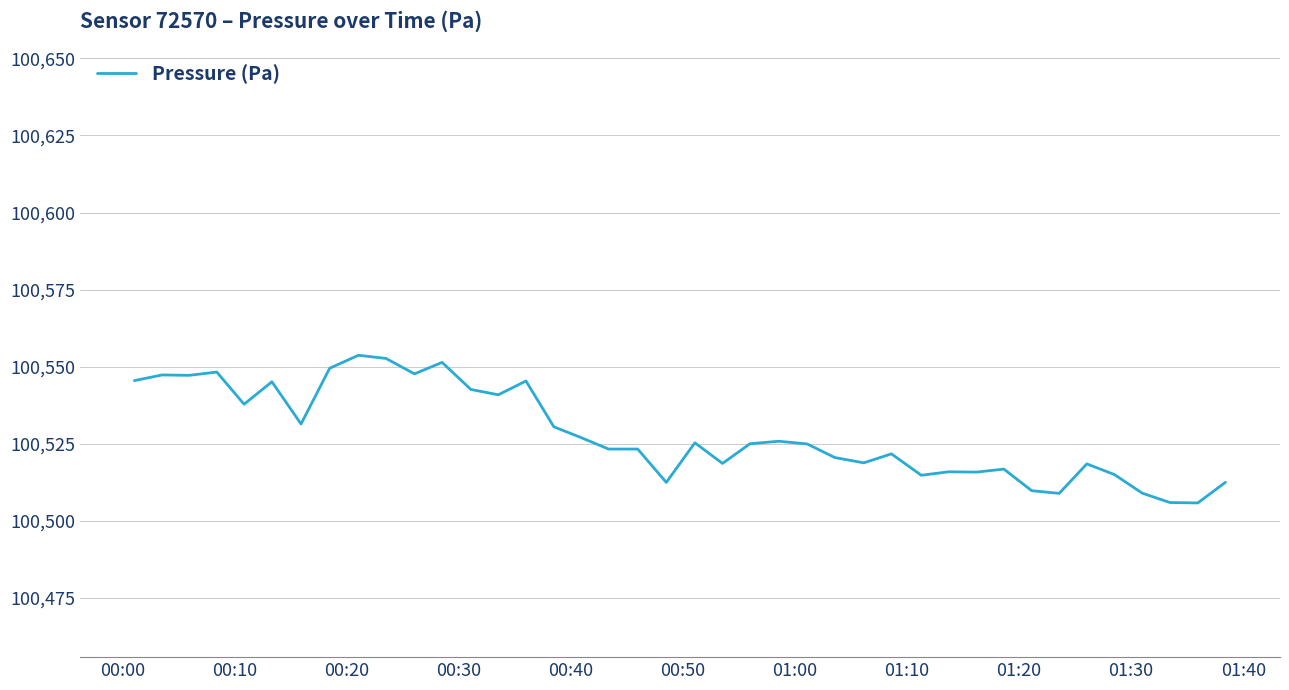

What is the difference between the maximum and minimum values?

47.9